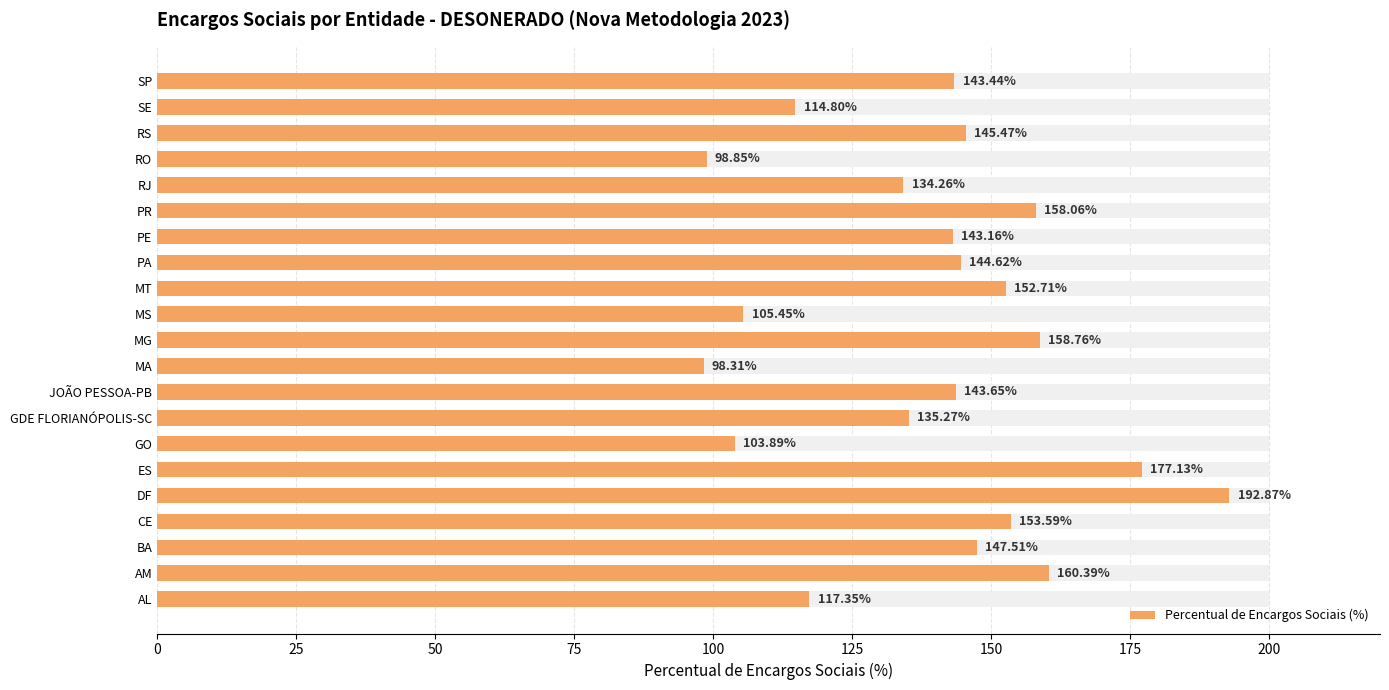

Read the value at SE.

114.8